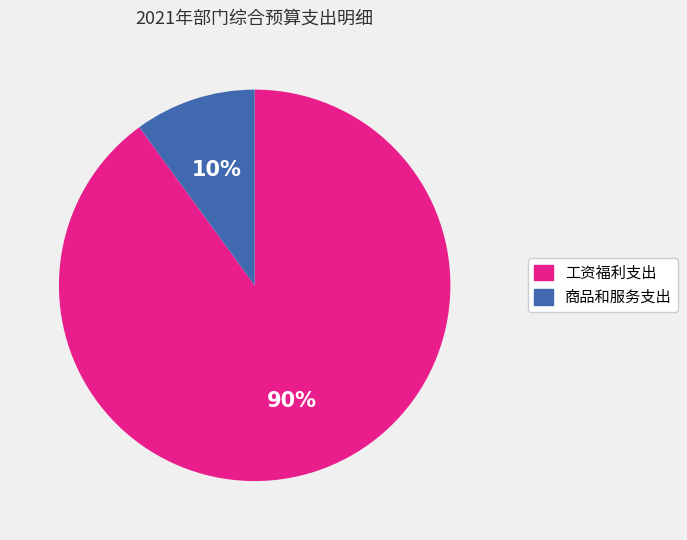

What is the majority slice?

工资福利支出